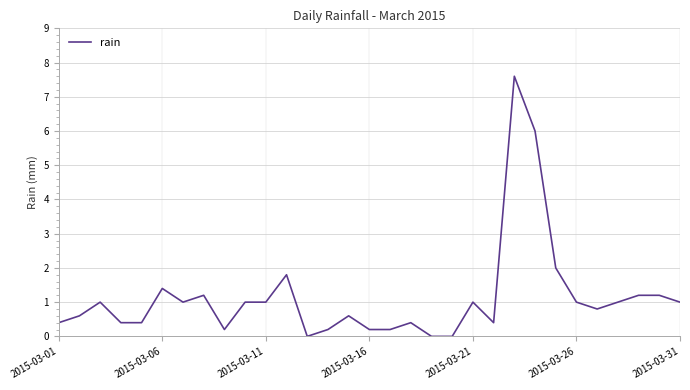

What is the value of the 30th point from the left?

1.2